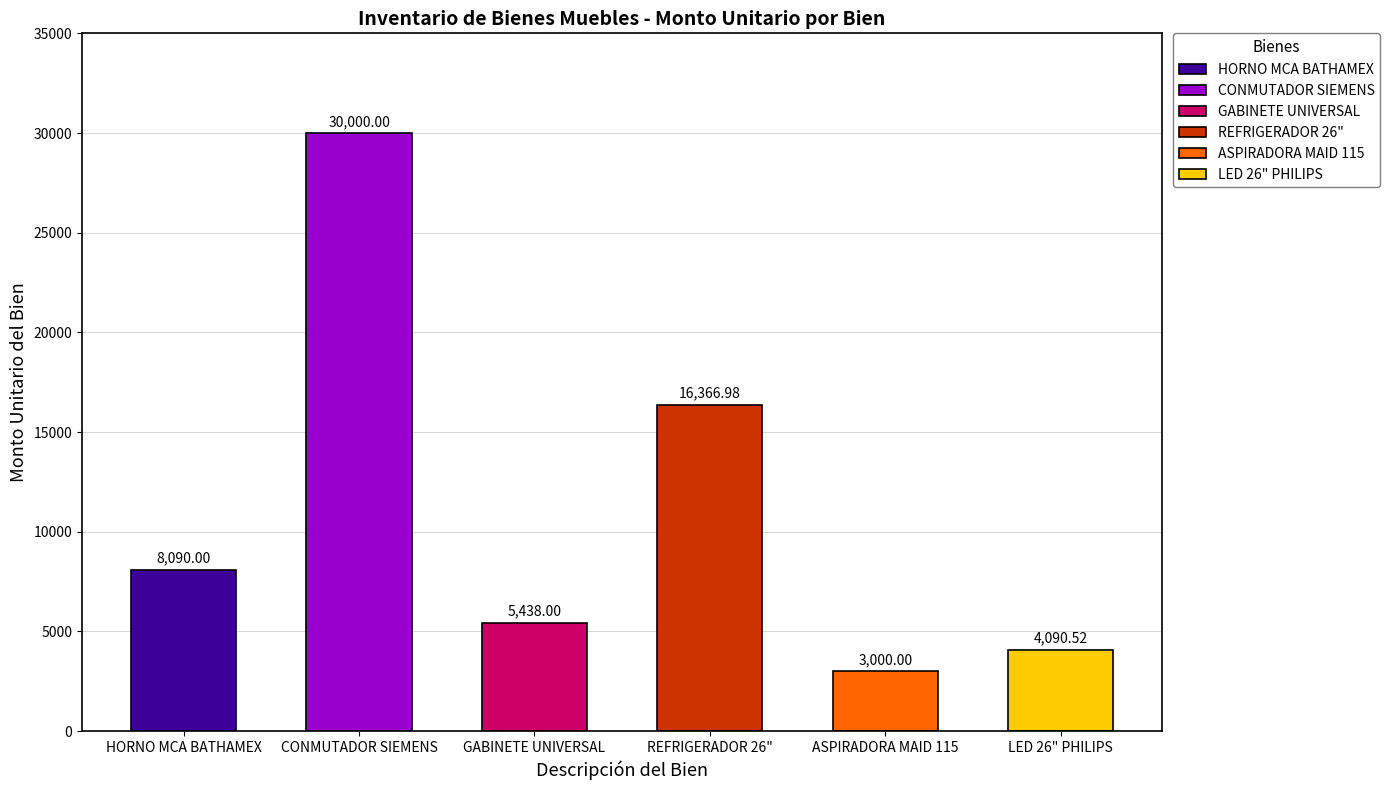

What is the approximate value of Tesorería at REFRIGERADOR 26"?

16367.0